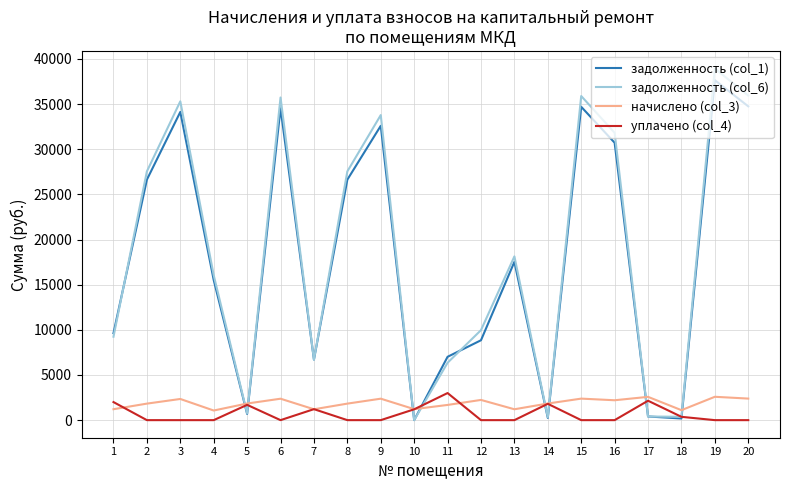

What is the total value across all series at 9?

68750.0